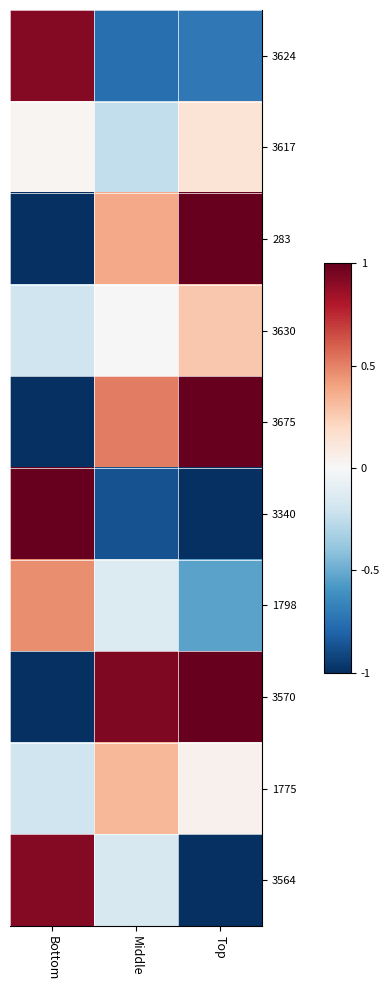

How many categories are shown in the chart?

3